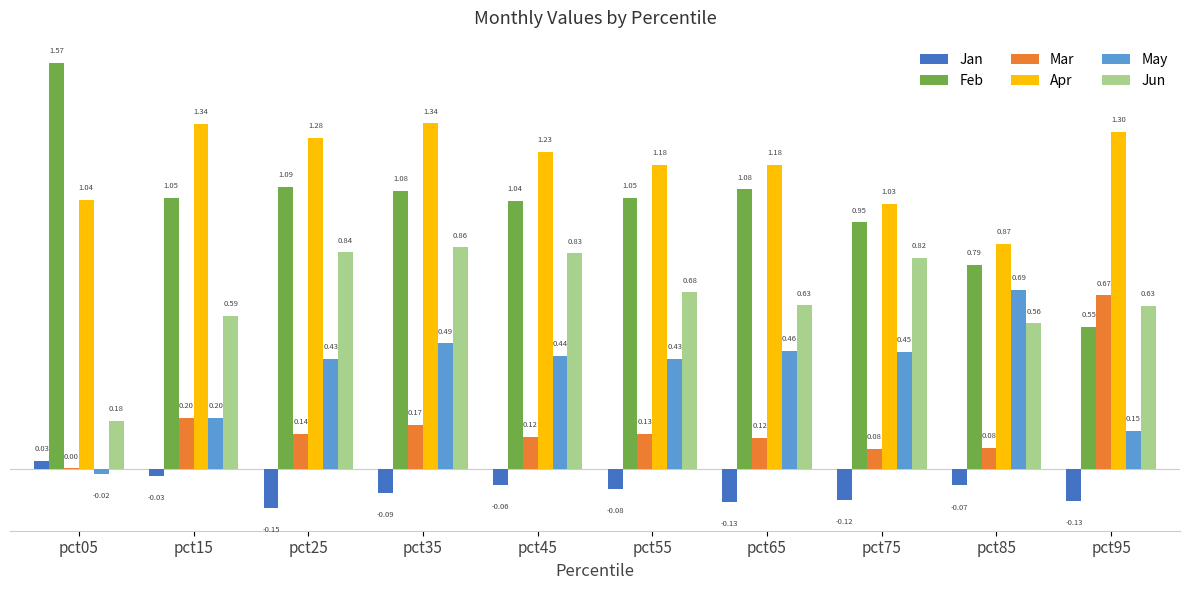

Which series changed the most between pct15 and pct75?

Apr